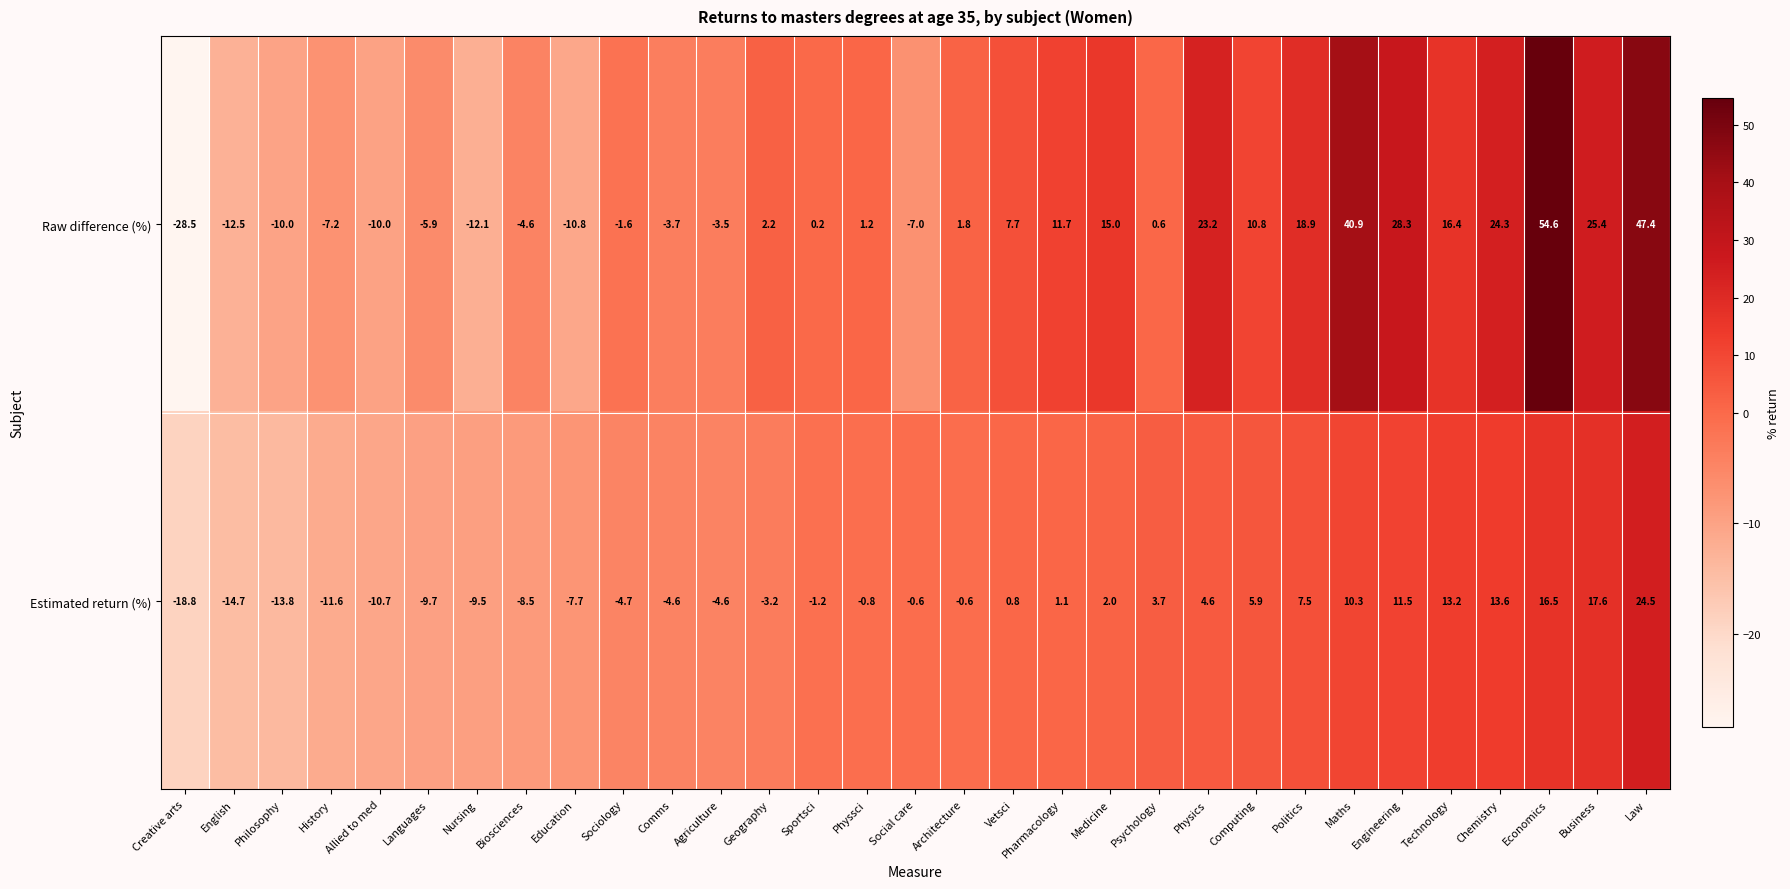

How many data points does each series have?

31